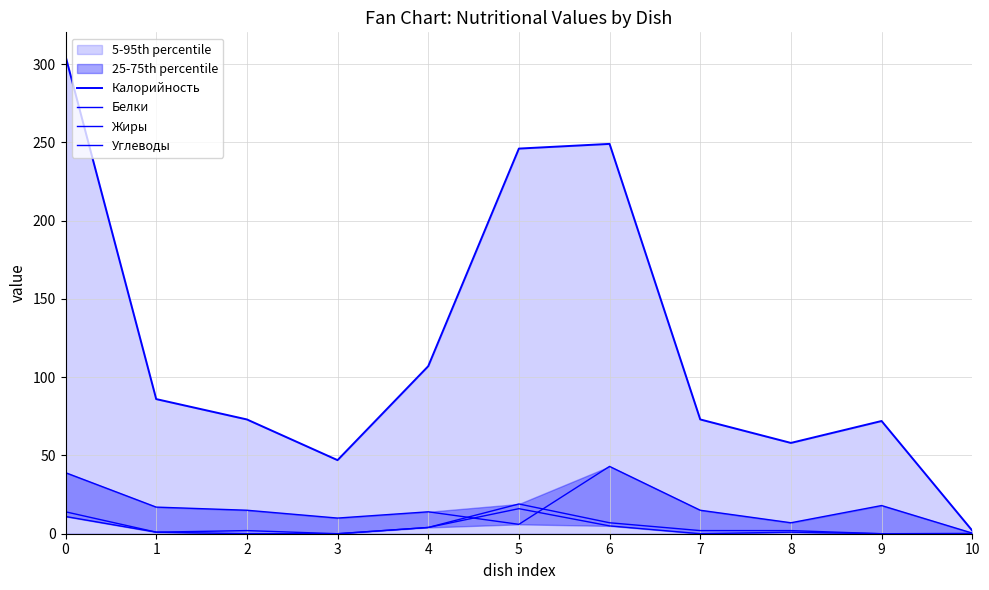

At which label does Белки reach its minimum?

3